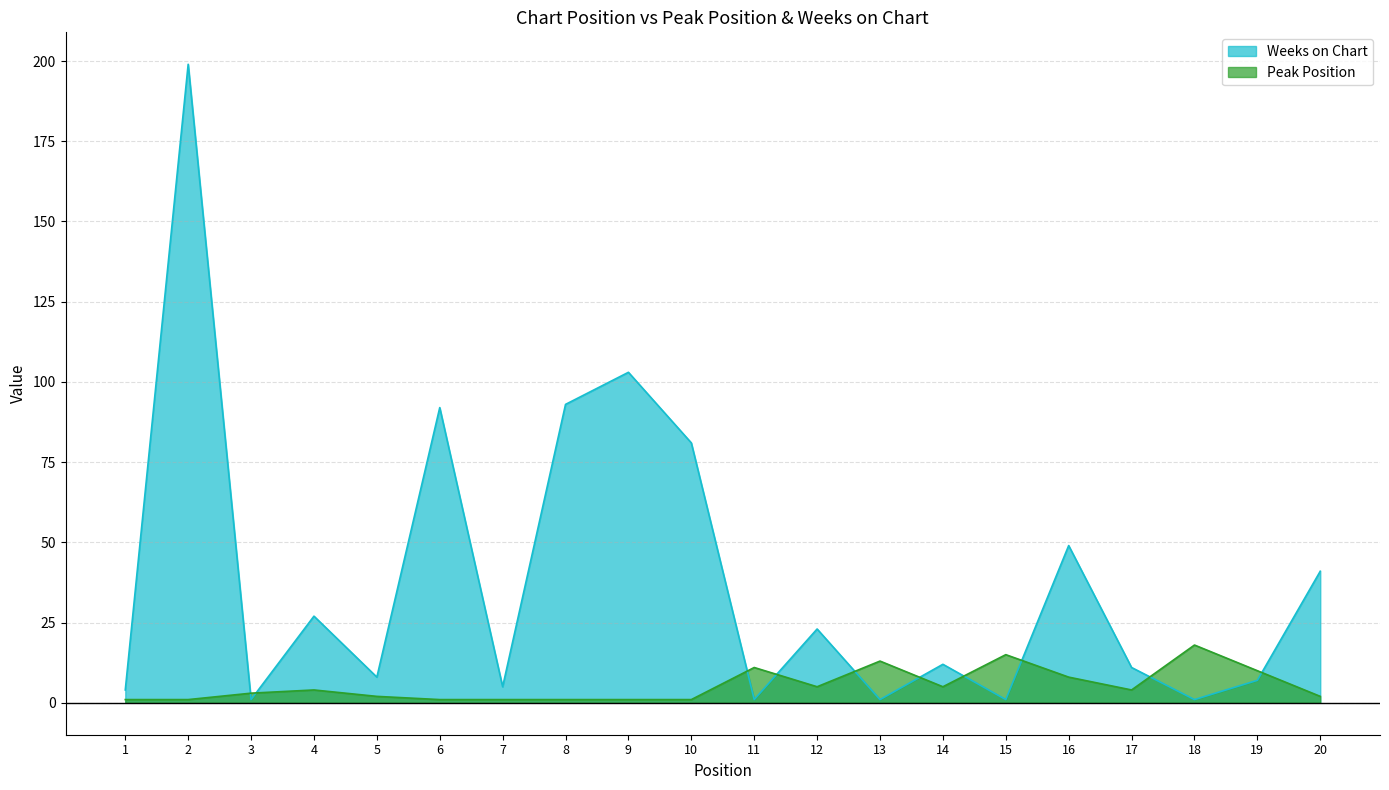

Reading left to right, extract all data points from this chart.

Peak Position: 1=1	2=1	3=3	4=4	5=2	6=1	7=1	8=1	9=1	10=1	11=11	12=5	13=13	14=5	15=15	16=8	17=4	18=18	19=10	20=2
Weeks on Chart: 1=4	2=199	3=1	4=27	5=8	6=92	7=5	8=93	9=103	10=81	11=1	12=23	13=1	14=12	15=1	16=49	17=11	18=1	19=7	20=41